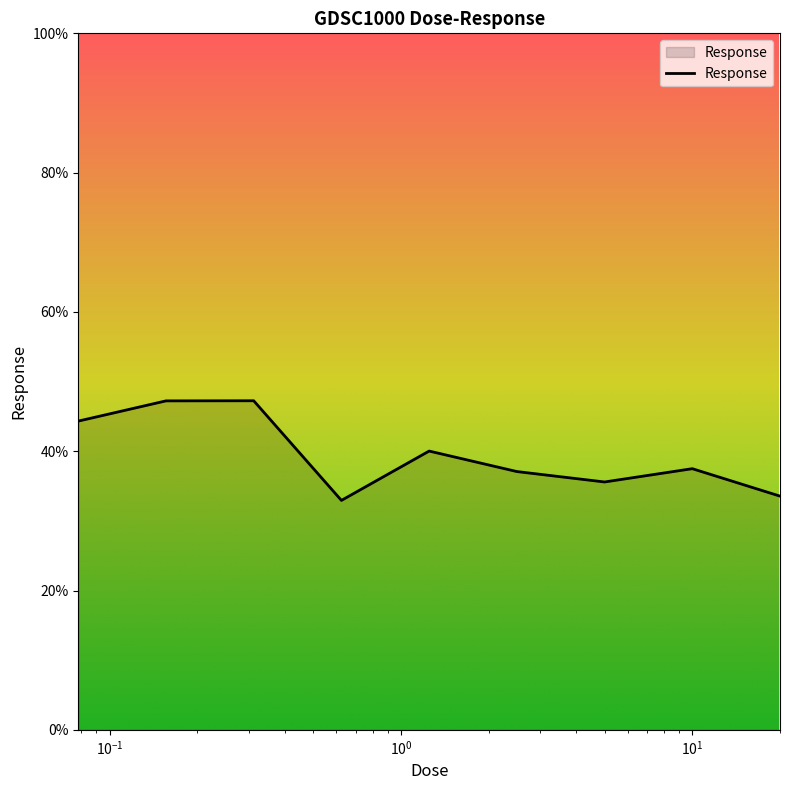

How many interior local peaks (higher than both neighbors) does the data have?

3